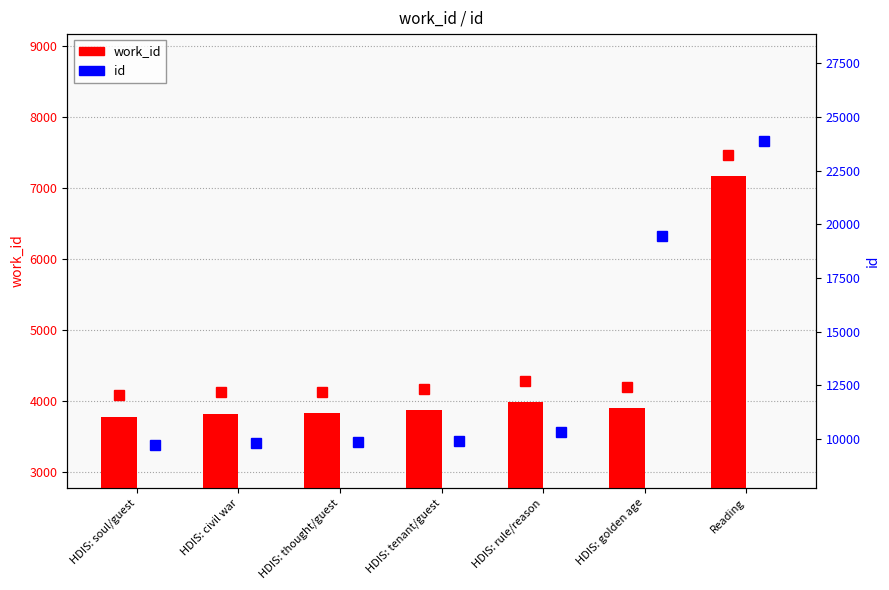

What is the label of the 3rd bar from the left?

HDIS: thought/guest